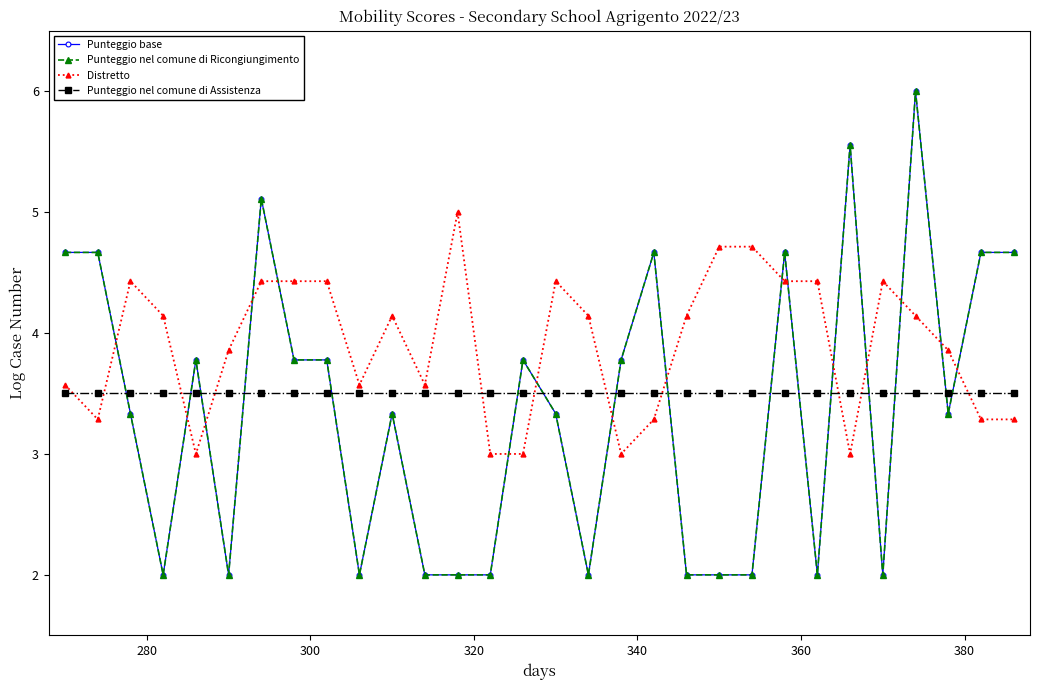

What is the value of the Punteggio nel comune di Ricongiungimento point at the 5th from the left?

3.8